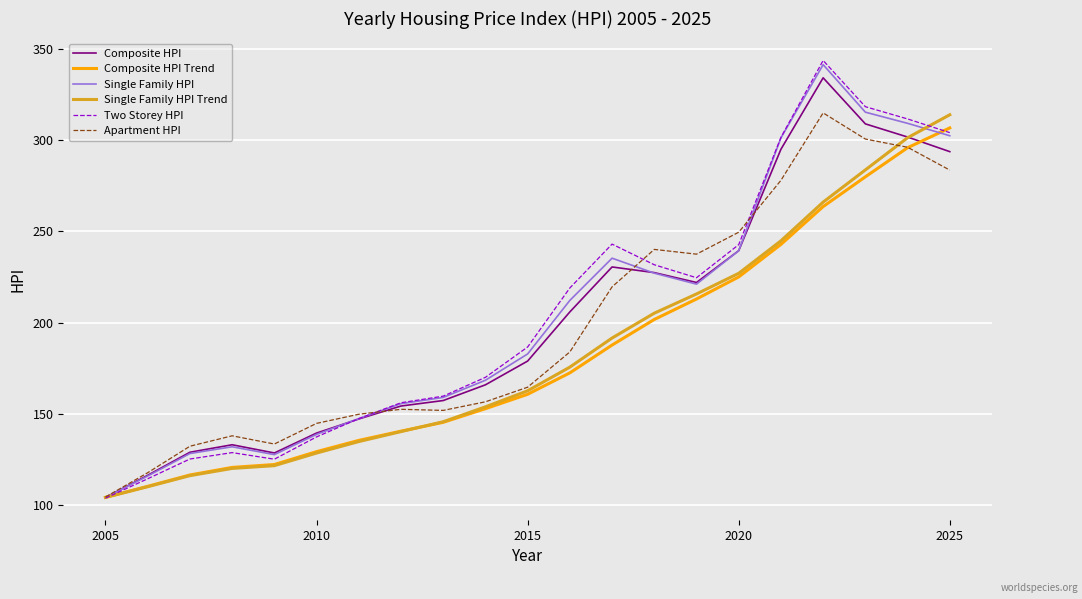

Which series has the largest range (max minus min)?

Two Storey HPI